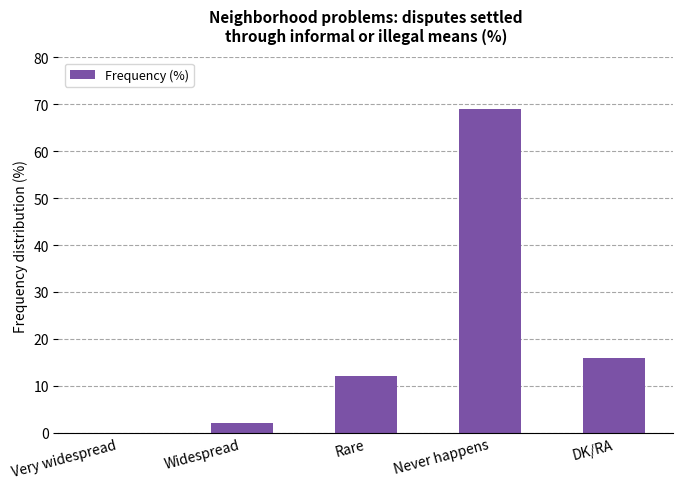

At which category does the chart reach its peak across all series?

Never happens